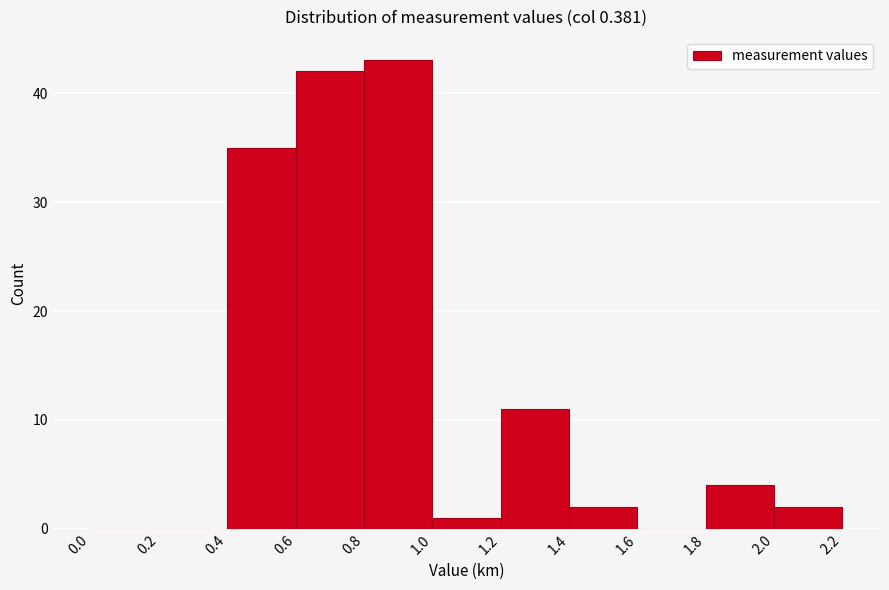

Reading left to right, list every bar in this chart as the range it spans on the x-axis followed by its height. The values are not printed on the chart, so give them approximately, as read against the axis.

0.0 to 0.2: 0
0.2 to 0.4: 0
0.4 to 0.6: 35
0.6 to 0.8: 42
0.8 to 1.0: 43
1.0 to 1.2: 1
1.2 to 1.4: 11
1.4 to 1.6: 2
1.6 to 1.8: 0
1.8 to 2.0: 4
2.0 to 2.2: 2